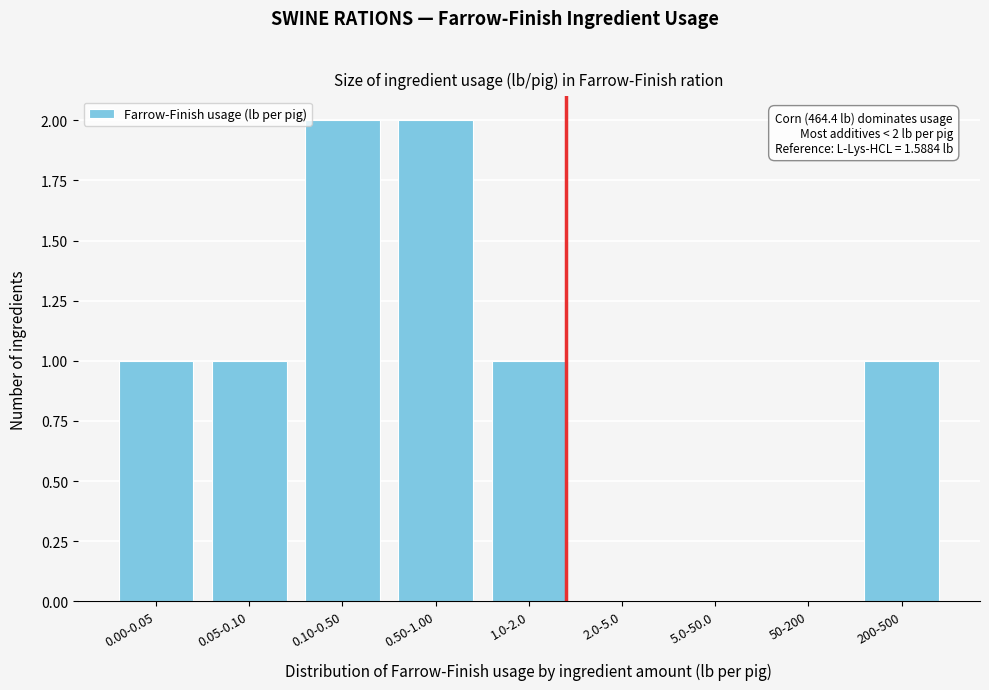

Reading right to left, list all the values displayed in this chart.

200-500=1	50-200=0	5.0-50.0=0	2.0-5.0=0	1.0-2.0=1	0.50-1.00=2	0.10-0.50=2	0.05-0.10=1	0.00-0.05=1